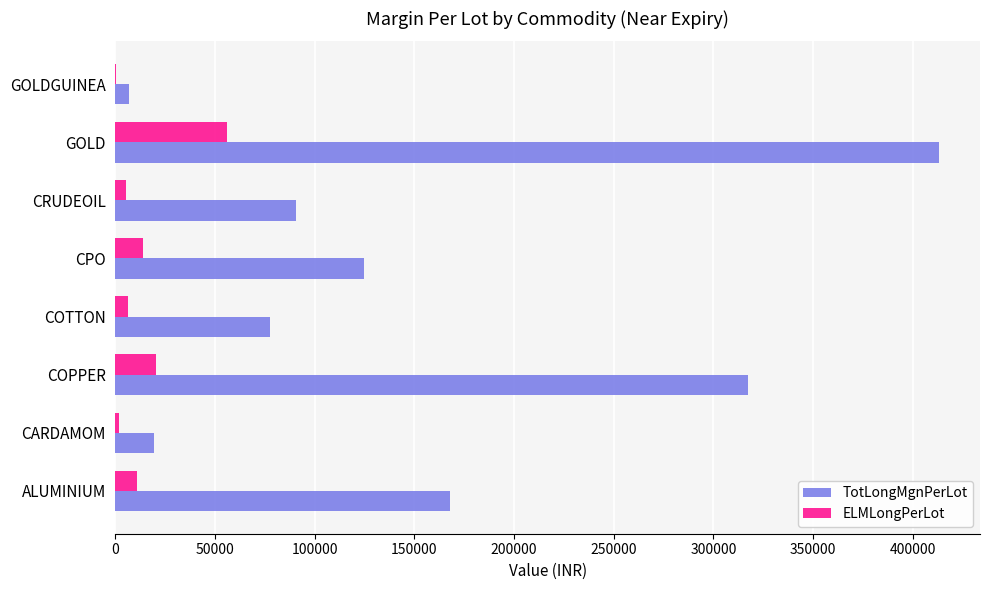

Is it true that TotLongMgnPerLot equals 44428 at CRUDEOIL?

False